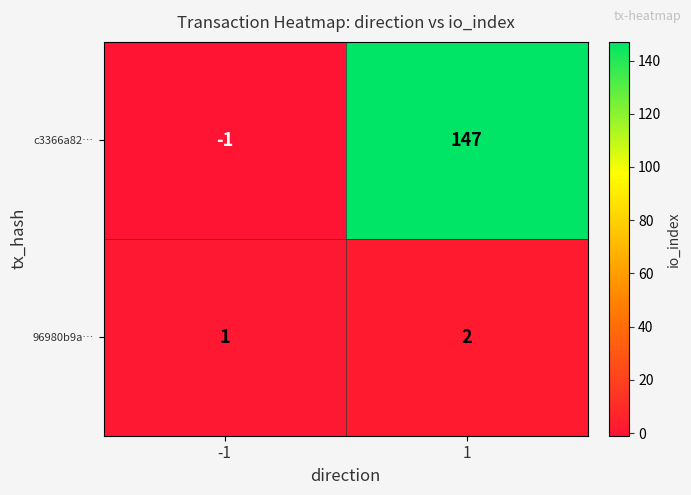

What is the maximum value shown in the chart?

147